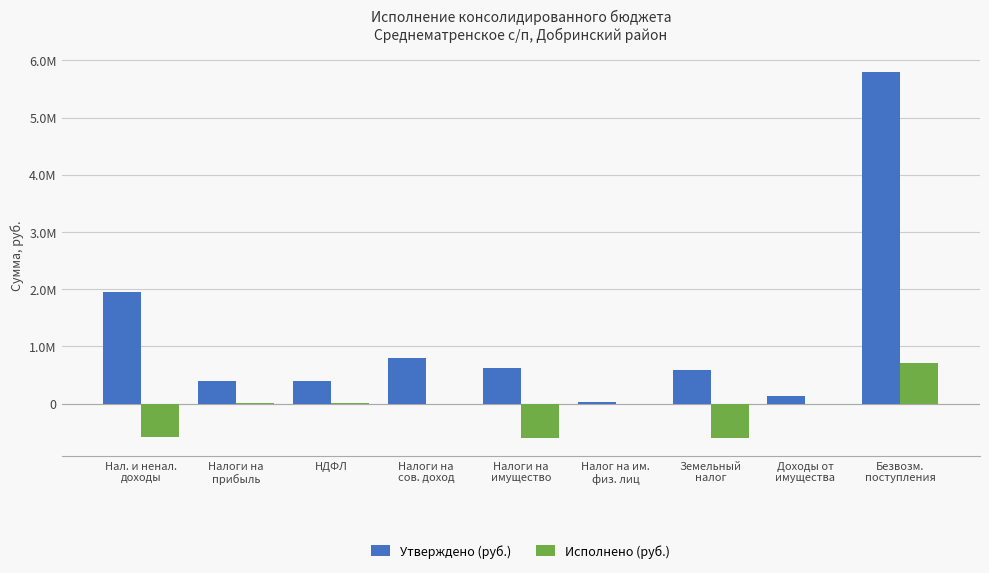

At which label is Утверждено (руб.) closest to 2920484?

Нал. и ненал.
доходы